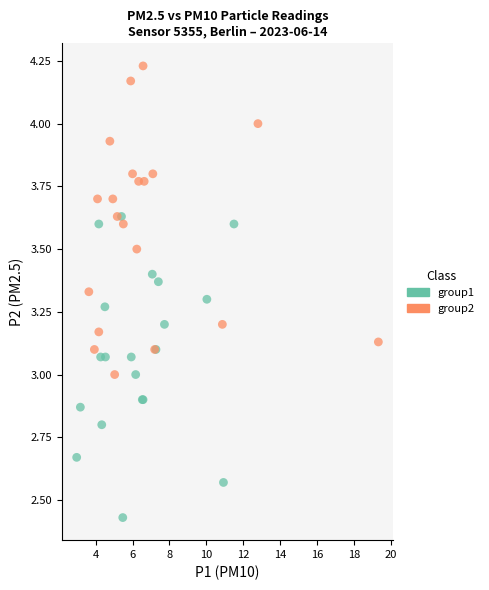

Which series reaches the maximum Y coordinate?

group2